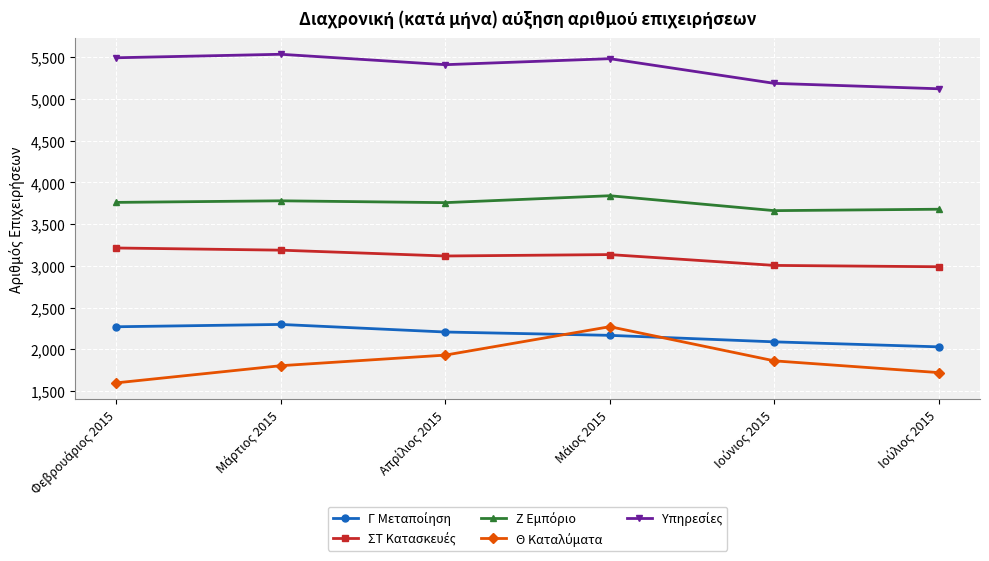

What is the smallest value displayed?

1596